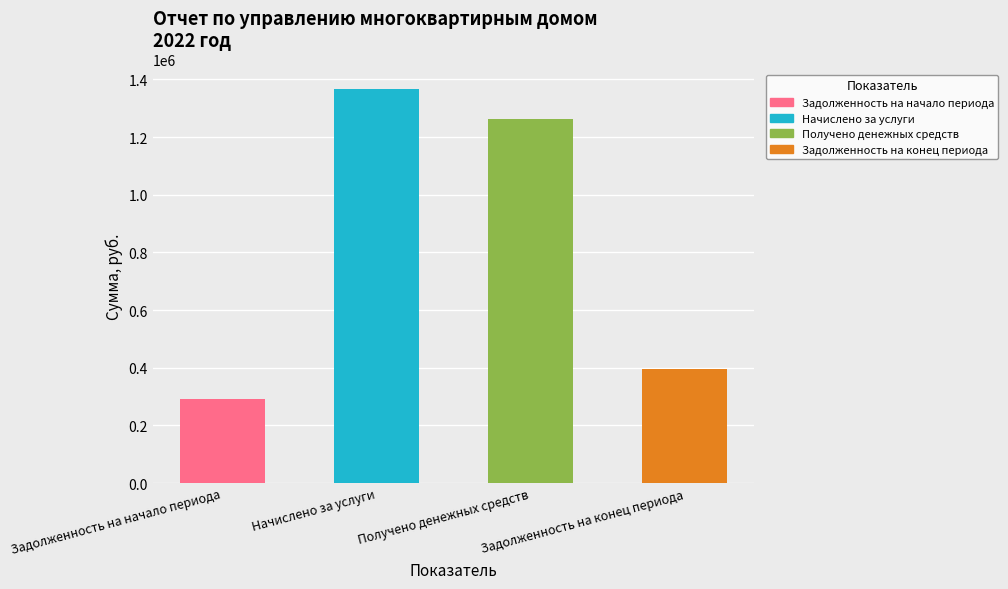

Which label corresponds to the largest value in the chart?

Начислено за услуги